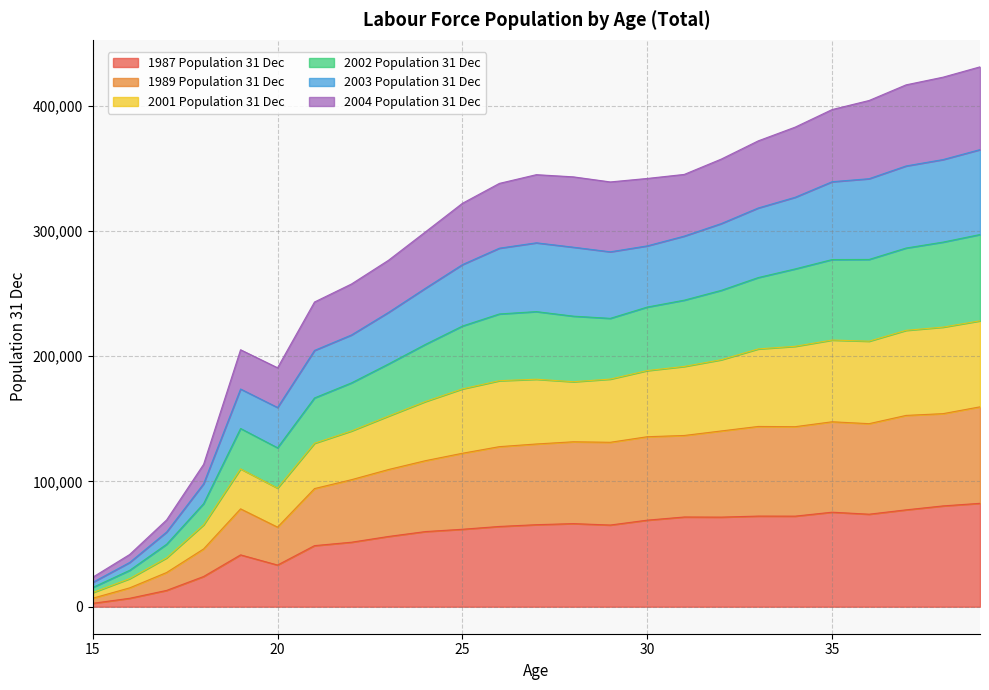

Reading left to right, what are all the values shown in this chart?

1987 Population 31 Dec: 2730	6745	13041	24134	41408	33289	48788	51516	56108	60022	61859	64107	65509	66381	65245	69134	71664	71559	72384	72337	75493	73889	77367	80512	82580
1989 Population 31 Dec: 6785	15061	27328	46132	78164	63559	94344	101440	109558	116630	122548	127829	129953	131718	131313	135755	136752	140360	143953	143773	147690	146186	152774	154183	159622
2001 Population 31 Dec: 15370	29067	49897	82322	142339	126910	166741	178756	193827	209492	224126	233785	235668	232034	230278	239301	244798	252621	262838	269758	277227	277317	286425	291160	297221
2002 Population 31 Dec: 19436	35355	59656	98165	173860	159098	204681	217030	235009	254319	273180	286316	290601	287105	283417	288161	295954	305950	318398	326970	339388	341794	351978	357072	365017
2003 Population 31 Dec: 23553	41715	69333	113707	205213	190824	243334	257726	276653	299329	322145	338054	345018	343273	339223	341999	345217	357442	372002	382979	397022	404256	416740	422871	431115
2004 Population 31 Dec: 11255	22427	39026	65390	110078	94723	130543	140363	152232	163874	173946	180505	181665	179681	181778	188572	191875	197226	205867	207953	212950	212045	220713	223273	228308